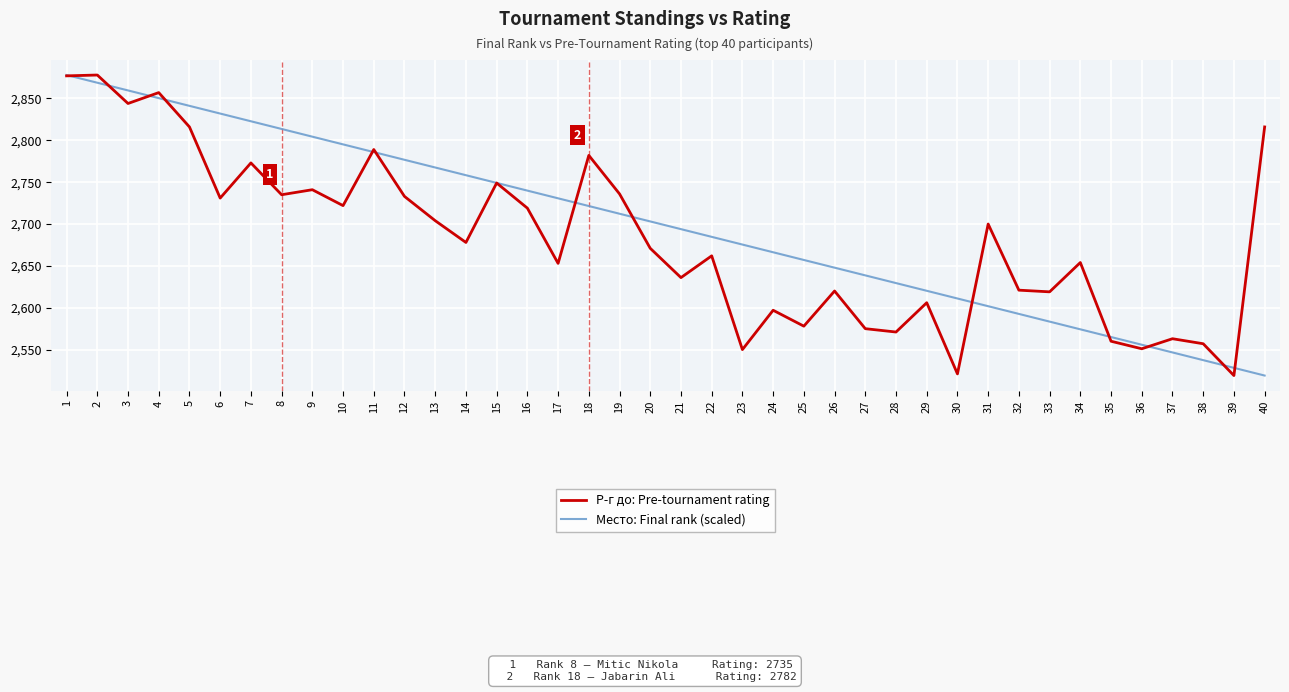

What is the minimum value shown in the chart?

2519.0